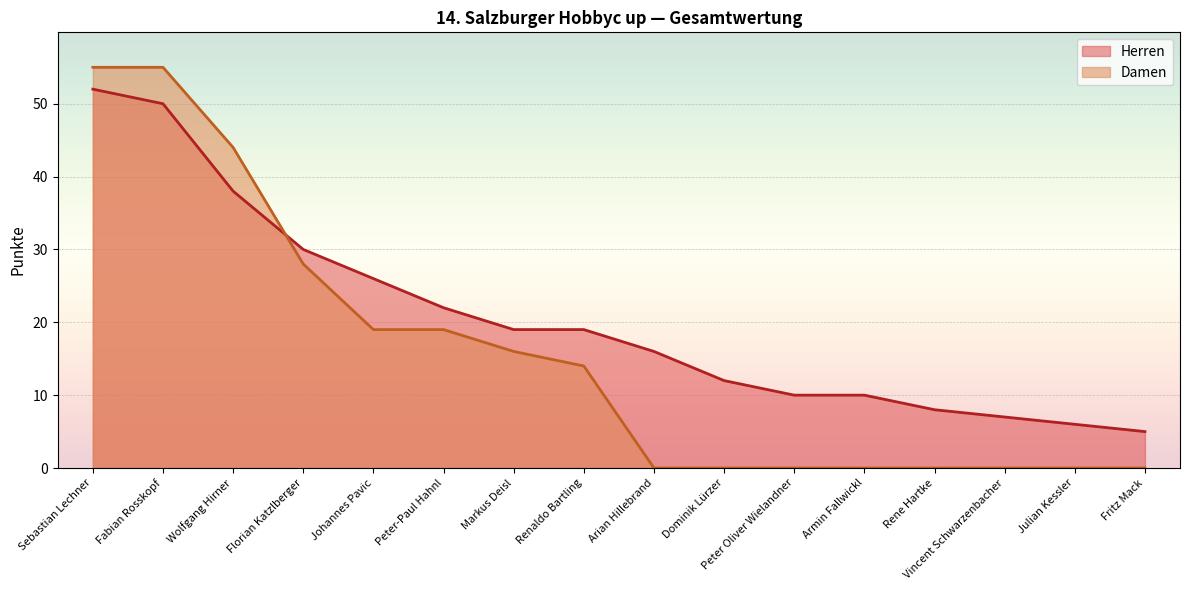

How many categories are shown in the chart?

16